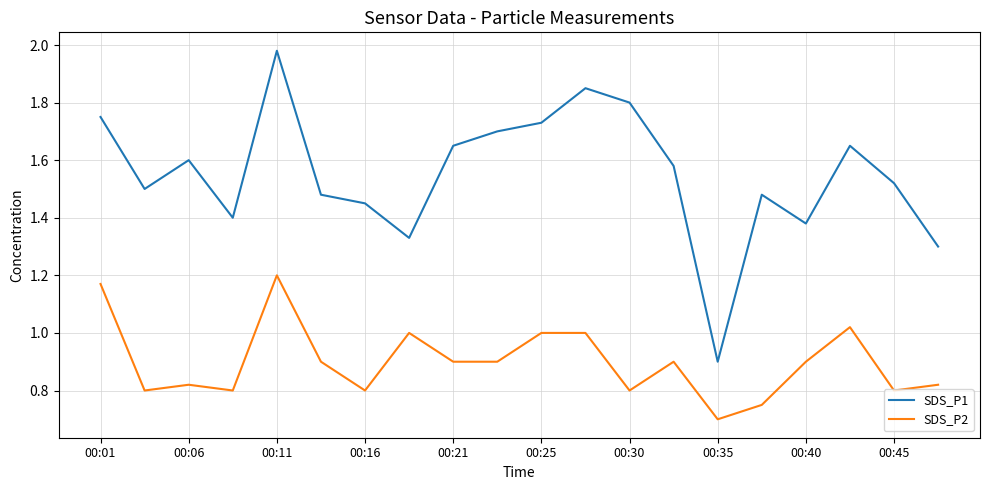

Which series has the largest total across all categories?

SDS_P1